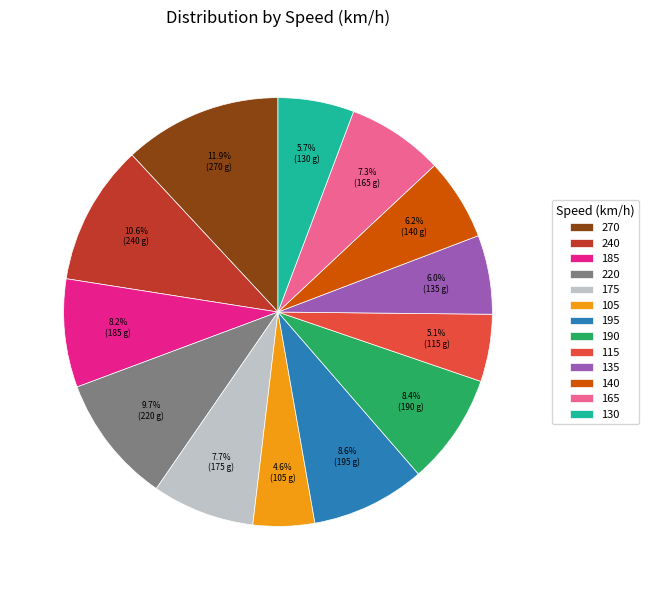

What percentage is NOT represented by 165?

92.7%